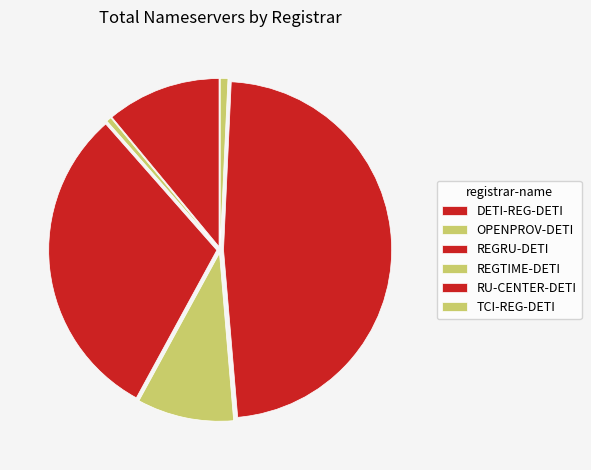

What is the change in value from REGTIME-DETI to TCI-REG-DETI?

-35